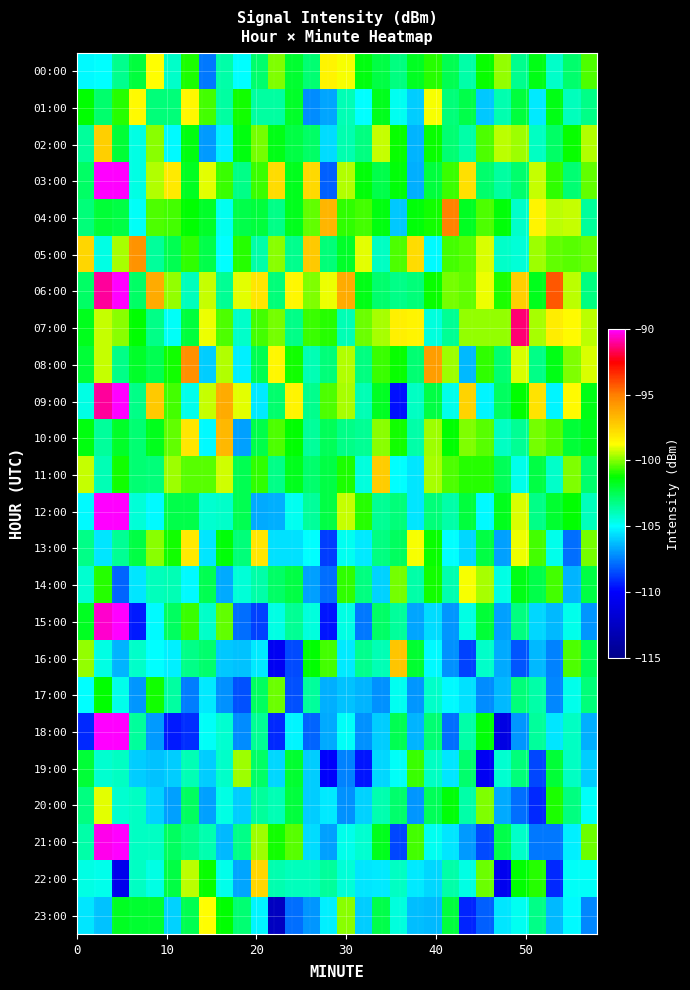

Reading left to right, what are all the values shown in this chart?

00:00: -105.1	-105.0	-103.4	-102.2	-98.8	-104.3	-101.0	-107.6	-103.7	-105.0	-102.9	-100.0	-102.0	-102.9	-98.4	-98.8	-101.5	-102.3	-103.1	-101.8	-100.9	-102.5	-103.7	-101.2	-99.8	-103.3	-101.6	-104.2	-102.8	-100.5
01:00: -101.2	-102.8	-100.9	-98.7	-103.1	-103.1	-98.5	-100.6	-103.7	-101.1	-103.6	-103.6	-101.9	-107.3	-106.8	-103.9	-105.0	-101.7	-104.8	-106.0	-98.8	-103.0	-102.3	-106.0	-103.8	-102.2	-105.4	-101.5	-104.0	-103.2
02:00: -103.5	-97.4	-102.0	-104.6	-99.9	-105.1	-101.5	-106.9	-105.3	-101.5	-100.2	-101.6	-102.3	-102.8	-105.7	-103.8	-103.2	-99.4	-101.1	-106.4	-101.2	-103.0	-103.7	-100.5	-99.4	-99.7	-104.1	-102.8	-101.2	-99.6
03:00: -102.8	-89.9	-87.0	-104.6	-99.6	-98.2	-101.8	-99.1	-100.7	-103.2	-100.7	-97.7	-101.7	-97.7	-108.1	-99.5	-101.4	-102.3	-101.4	-106.6	-102.1	-100.7	-97.9	-102.9	-103.6	-102.8	-99.3	-100.8	-102.9	-100.3
04:00: -103.0	-102.1	-102.2	-104.9	-100.5	-100.6	-101.3	-101.9	-104.8	-102.3	-102.1	-103.3	-101.7	-100.3	-96.6	-100.8	-100.6	-101.5	-106.1	-101.3	-101.1	-95.1	-101.7	-100.5	-101.4	-104.2	-98.4	-99.4	-99.3	-103.5
05:00: -97.6	-104.6	-99.6	-95.6	-103.5	-102.5	-100.8	-102.3	-104.9	-100.9	-103.7	-99.9	-103.4	-97.2	-103.0	-101.9	-99.0	-104.1	-100.5	-97.8	-105.1	-100.6	-100.4	-99.1	-104.2	-104.4	-99.8	-100.3	-100.4	-100.2
06:00: -102.7	-91.1	-87.5	-102.8	-96.3	-99.8	-104.0	-99.4	-103.4	-99.0	-98.1	-103.1	-98.6	-100.0	-98.9	-96.3	-101.6	-102.9	-103.2	-103.0	-101.2	-100.1	-100.3	-98.9	-101.0	-97.4	-101.7	-94.2	-99.4	-103.1
07:00: -101.6	-99.3	-99.9	-101.3	-103.2	-104.9	-102.2	-98.9	-100.5	-104.2	-100.6	-100.1	-103.3	-100.7	-100.9	-103.9	-100.2	-99.7	-98.4	-98.4	-104.5	-103.4	-99.8	-99.8	-99.8	-91.4	-99.6	-98.2	-98.7	-99.4
08:00: -102.1	-99.4	-103.2	-101.9	-102.5	-101.1	-95.5	-105.9	-99.6	-105.3	-102.4	-98.5	-101.1	-104.0	-103.1	-99.6	-103.1	-100.7	-101.2	-102.9	-95.9	-99.7	-106.3	-100.8	-102.9	-99.1	-103.2	-101.6	-100.0	-99.1
09:00: -104.6	-91.0	-87.5	-103.2	-97.2	-100.6	-104.7	-99.3	-96.3	-99.0	-105.4	-102.8	-98.4	-103.4	-100.5	-99.6	-103.9	-101.7	-109.7	-104.1	-102.2	-104.7	-97.5	-105.2	-102.7	-101.3	-98.0	-105.2	-98.7	-101.6
10:00: -101.5	-103.5	-101.8	-103.0	-101.7	-100.3	-98.0	-105.1	-96.7	-106.9	-102.4	-100.5	-101.3	-103.6	-102.5	-103.2	-103.5	-99.9	-101.1	-103.7	-99.8	-101.2	-100.0	-100.4	-104.1	-103.4	-100.1	-100.5	-102.1	-101.7
11:00: -99.3	-104.0	-101.1	-103.0	-103.0	-99.7	-100.4	-100.4	-99.2	-102.4	-100.8	-103.3	-101.7	-102.8	-102.2	-101.0	-104.5	-97.3	-105.0	-105.5	-99.6	-100.5	-100.9	-100.9	-102.5	-104.7	-102.3	-104.2	-100.0	-102.9
12:00: -105.1	-89.8	-88.0	-104.4	-105.1	-102.4	-102.4	-104.3	-104.2	-102.4	-106.6	-106.5	-104.8	-103.5	-102.2	-99.3	-100.9	-103.4	-103.0	-105.5	-103.0	-103.7	-102.2	-105.1	-101.7	-99.2	-103.3	-102.0	-101.3	-104.0
13:00: -103.3	-105.5	-103.5	-102.3	-99.9	-101.1	-98.1	-105.4	-101.3	-103.1	-98.0	-105.5	-105.6	-105.0	-108.8	-104.8	-105.4	-103.1	-102.7	-98.8	-101.1	-105.0	-105.8	-102.3	-106.8	-98.9	-100.6	-104.7	-107.8	-100.1
14:00: -104.3	-100.9	-108.0	-105.5	-104.0	-103.9	-105.1	-102.4	-106.7	-104.4	-103.7	-102.7	-102.2	-106.8	-107.8	-100.8	-103.2	-105.9	-100.1	-103.7	-101.1	-103.8	-98.8	-99.6	-104.6	-101.6	-102.4	-100.6	-106.4	-102.3
15:00: -101.8	-90.6	-89.2	-109.5	-105.1	-102.6	-100.7	-104.2	-100.3	-107.9	-108.7	-104.6	-103.5	-104.5	-109.6	-104.6	-107.7	-102.7	-103.5	-106.8	-105.7	-107.1	-104.6	-102.0	-106.9	-103.2	-105.7	-106.4	-104.7	-107.0
16:00: -99.8	-104.6	-106.5	-104.2	-105.0	-105.3	-103.2	-102.8	-106.1	-106.2	-105.4	-110.5	-108.5	-101.3	-100.6	-105.4	-103.3	-104.0	-97.0	-101.9	-105.1	-107.1	-108.7	-104.2	-106.6	-108.3	-106.3	-107.4	-100.5	-102.5
17:00: -105.0	-101.2	-104.7	-107.1	-101.1	-103.6	-107.5	-105.4	-107.1	-108.4	-102.6	-100.2	-108.4	-103.5	-106.6	-106.1	-106.4	-107.1	-104.8	-107.0	-104.3	-105.1	-105.5	-107.2	-106.4	-103.0	-103.7	-107.4	-104.7	-103.1
18:00: -109.2	-89.9	-88.2	-103.6	-106.9	-109.5	-109.1	-104.9	-104.4	-107.3	-103.4	-109.2	-105.2	-108.0	-106.6	-104.9	-107.2	-106.0	-102.5	-106.4	-102.9	-107.8	-103.7	-101.4	-111.2	-107.0	-103.6	-105.5	-104.1	-106.5
19:00: -102.0	-104.3	-104.1	-106.0	-106.2	-106.0	-103.9	-106.0	-104.2	-99.7	-102.8	-105.7	-101.9	-106.0	-110.0	-107.5	-109.6	-105.8	-104.9	-100.7	-104.1	-105.5	-102.9	-110.5	-104.3	-103.0	-108.6	-102.1	-104.1	-106.0
20:00: -103.2	-99.1	-104.3	-104.1	-105.9	-106.9	-102.7	-106.9	-104.6	-105.9	-103.5	-103.9	-102.1	-106.0	-105.4	-107.2	-105.8	-103.8	-102.8	-107.0	-102.6	-101.3	-103.7	-100.0	-106.7	-107.8	-109.2	-101.0	-103.1	-104.9
21:00: -103.7	-90.3	-89.5	-104.1	-104.1	-102.6	-103.2	-103.9	-106.4	-103.2	-99.7	-101.1	-100.4	-105.7	-106.9	-104.7	-104.3	-101.7	-108.6	-100.6	-104.8	-105.5	-106.9	-108.6	-102.4	-104.2	-107.6	-107.7	-105.3	-100.2
22:00: -104.6	-104.7	-110.7	-104.1	-104.6	-102.3	-99.4	-101.2	-104.7	-106.8	-97.6	-103.9	-104.0	-104.1	-103.5	-104.4	-105.4	-105.4	-104.1	-105.4	-105.8	-103.7	-104.6	-100.2	-110.6	-101.3	-100.9	-109.2	-104.9	-104.9
23:00: -105.5	-106.2	-101.7	-102.0	-101.9	-105.9	-102.5	-98.8	-101.3	-103.0	-105.2	-112.6	-107.9	-107.0	-105.3	-99.9	-106.0	-102.4	-104.5	-106.2	-106.4	-102.2	-109.3	-108.1	-105.5	-104.8	-103.2	-106.4	-105.1	-107.3